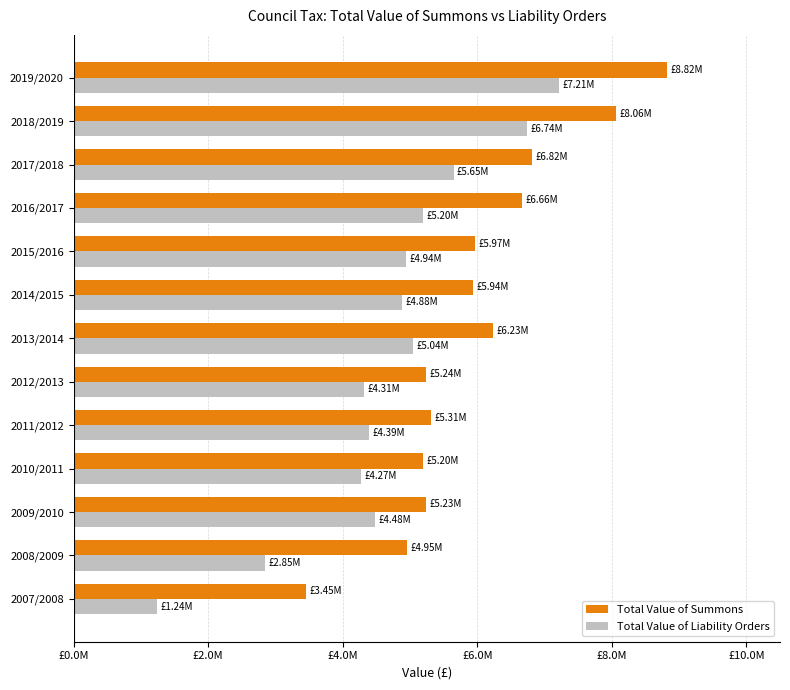

Reading right to left, list all the values displayed in this chart.

Total Value of Summons: 8822819.9	8056319.6	6816526.3	6663609.1	5971712.5	5943303.9	6234280.1	5237820.1	5311293.8	5200220.0	5231995.8	4952491.2	3448333.4
Total Value of Liability Orders: 7208217.2	6736689.0	5646973.6	5197256.3	4943525.2	4877881.4	5039849.4	4309832.2	4393721.0	4270405.5	4483096.2	2848410.8	1236085.9